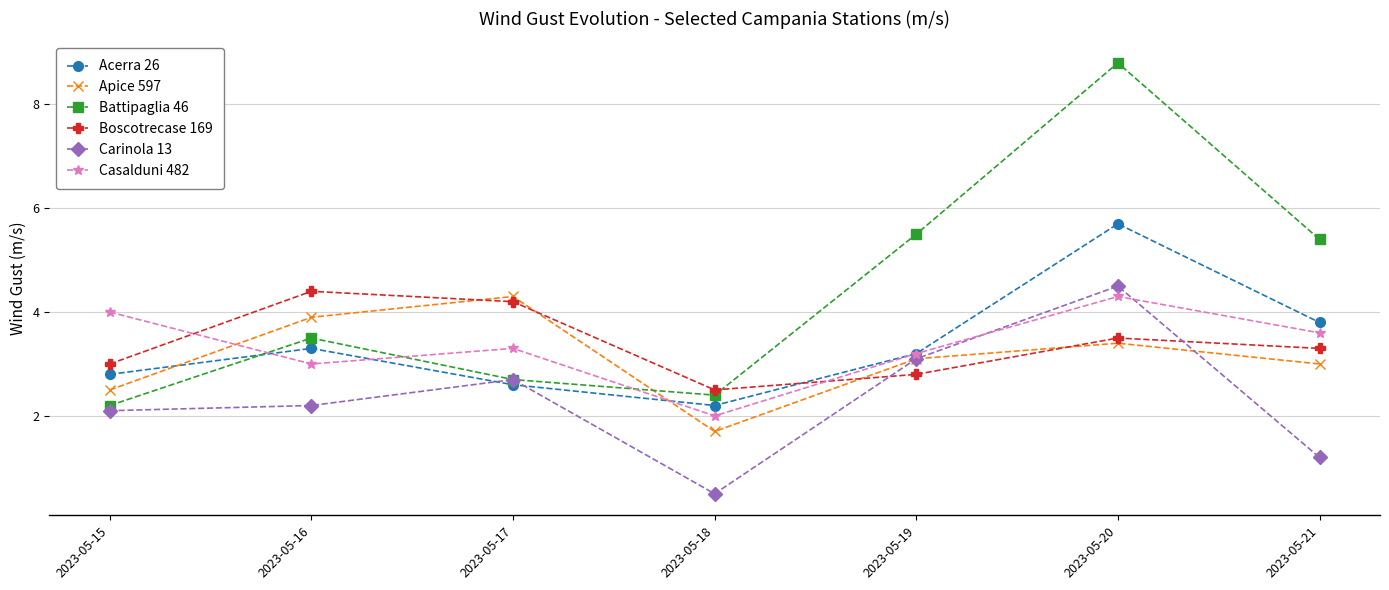

Reading left to right, extract all data points from this chart.

Acerra 26: 2.8	3.3	2.6	2.2	3.2	5.7	3.8
Apice 597: 2.5	3.9	4.3	1.7	3.1	3.4	3.0
Battipaglia 46: 2.2	3.5	2.7	2.4	5.5	8.8	5.4
Boscotrecase 169: 3.0	4.4	4.2	2.5	2.8	3.5	3.3
Carinola 13: 2.1	2.2	2.7	0.5	3.1	4.5	1.2
Casalduni 482: 4.0	3.0	3.3	2.0	3.2	4.3	3.6